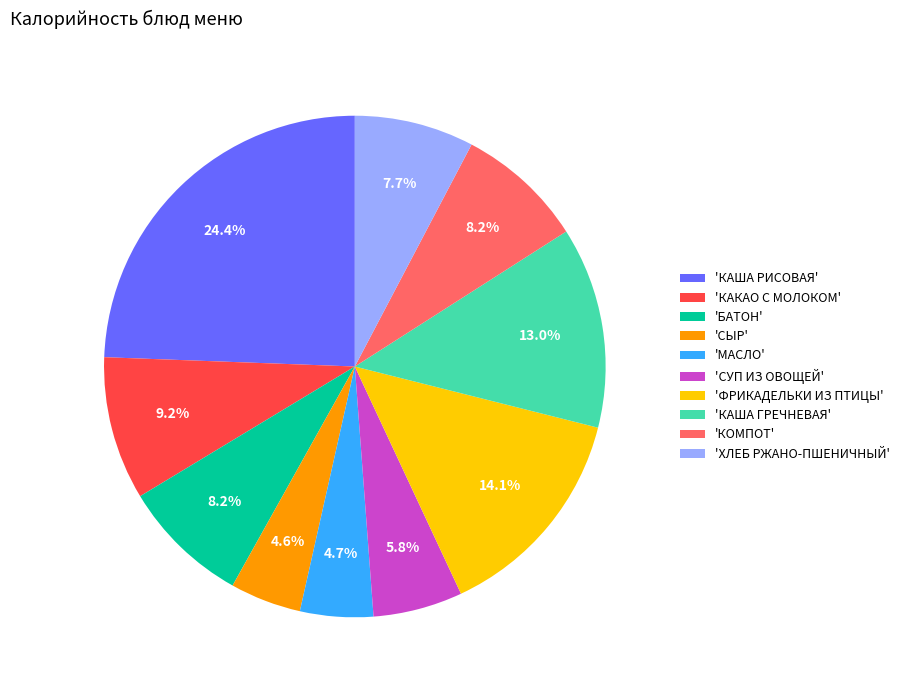

What is the largest slice in the pie chart?

'КАША РИСОВАЯ'